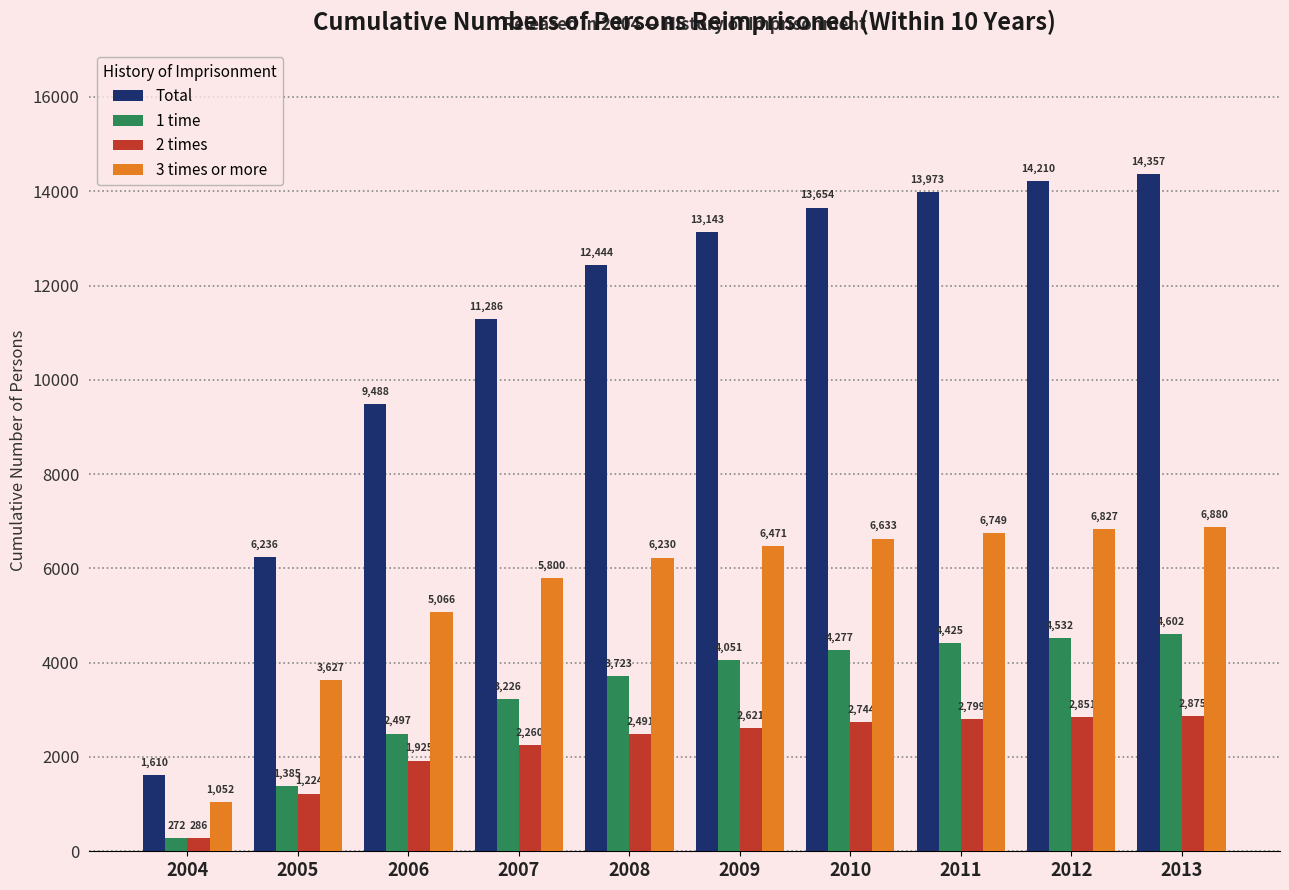

Which category has the lowest value in the 1 time series?

2004